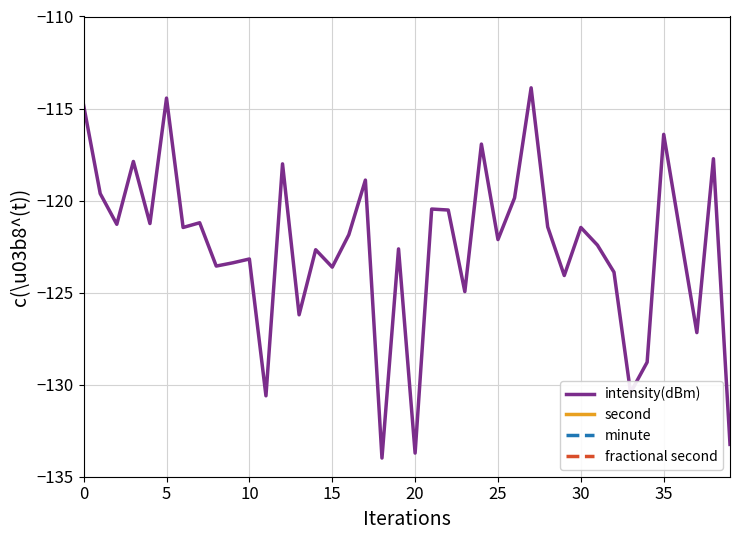

What is the highest value of the intensity(dBm) series?

-113.9